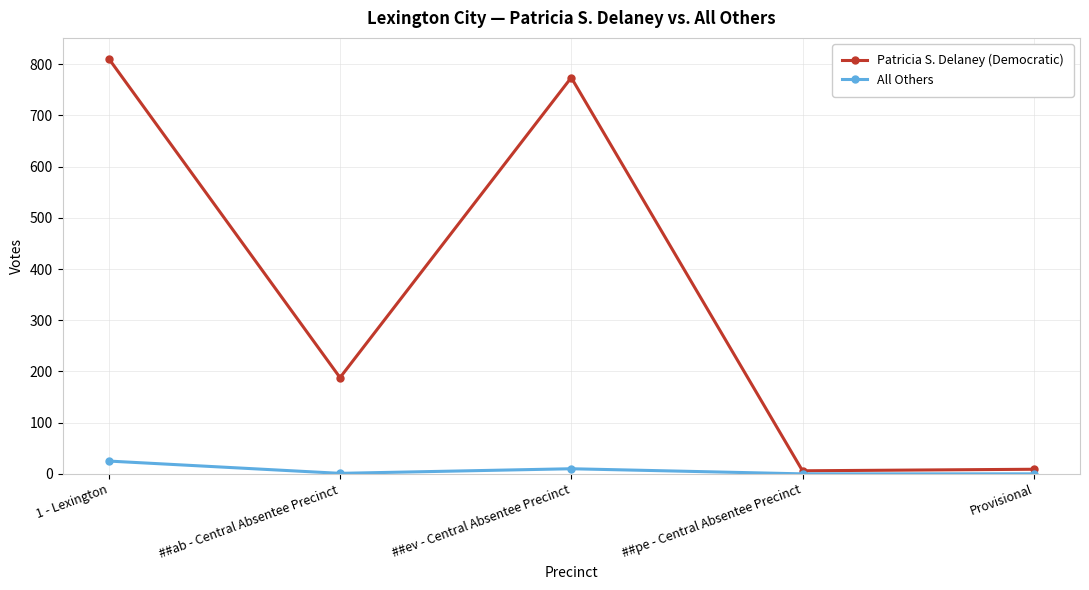

What is the difference between the highest and lowest values at 1 - Lexington?

786